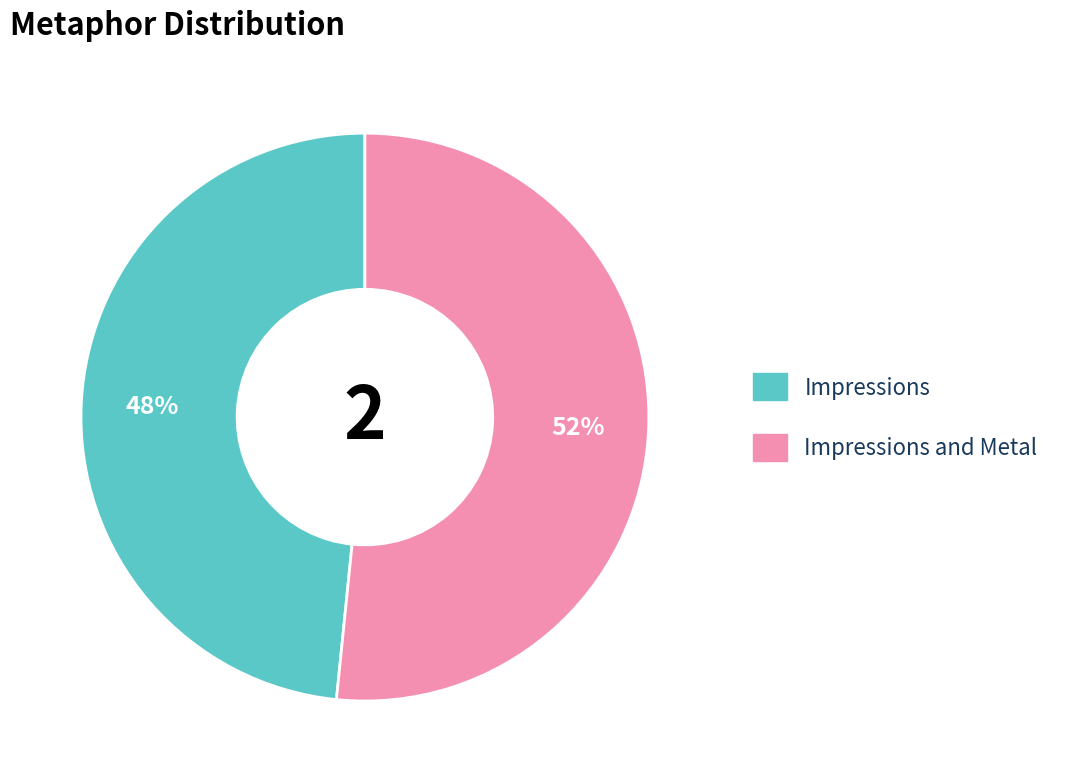

Is there a majority slice in this chart?

Yes